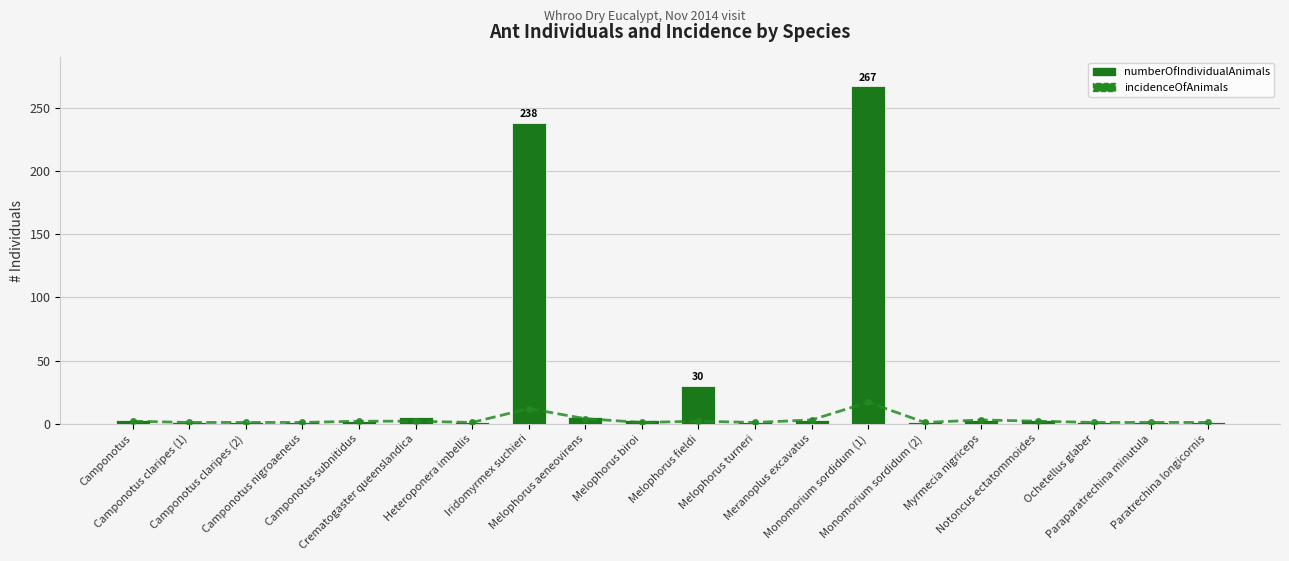

What is the total value across all series at Notoncus ectatommoides?

5